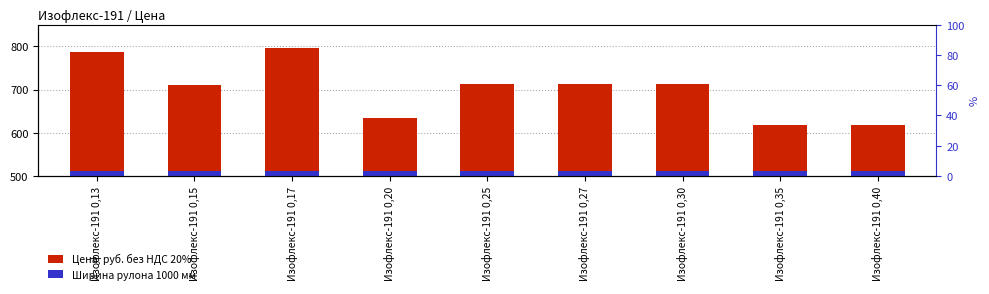

The value of Цена, руб. без НДС 20% at Изофлекс-191 0,35 is 617. True or false?

True